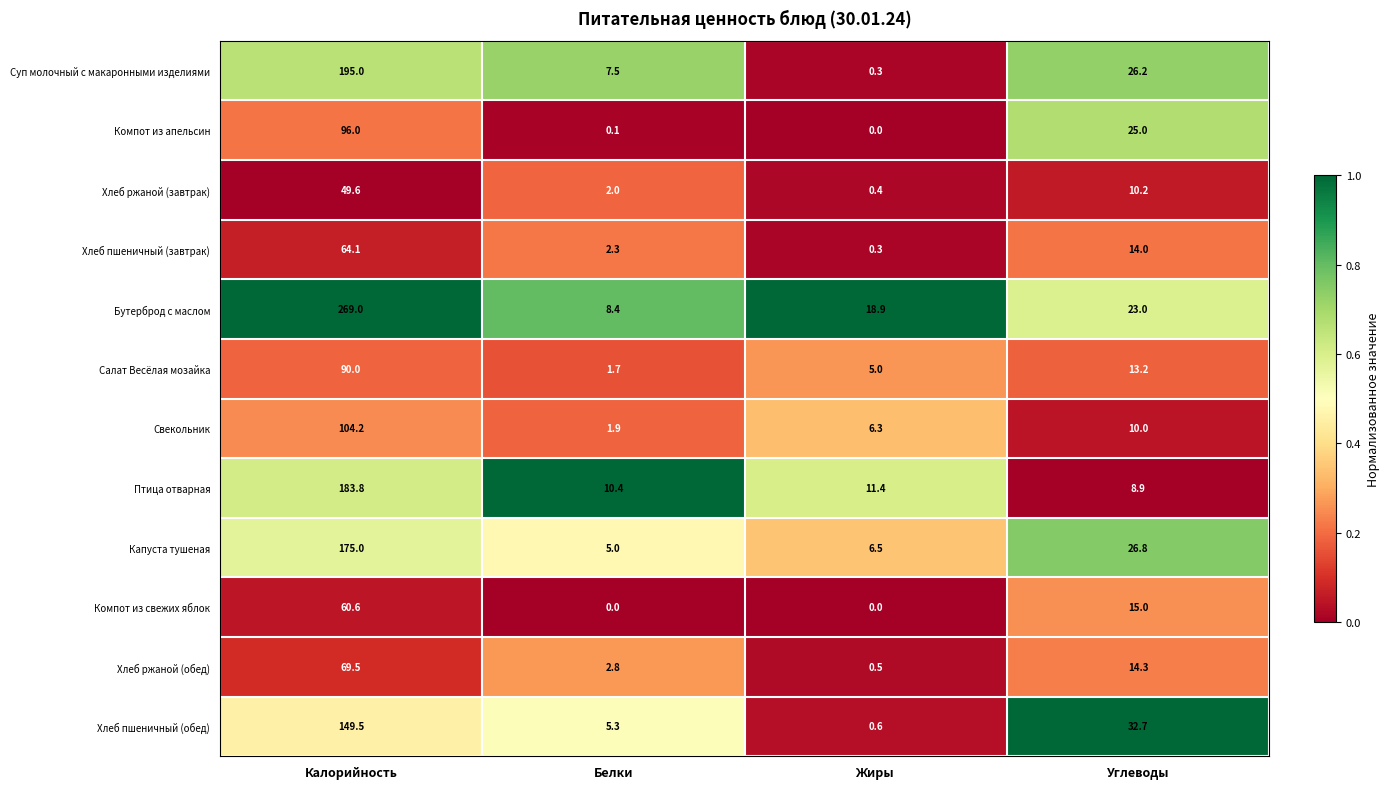

Is it true that Салат Весёлая мозайка equals 3.0 at Белки?

False